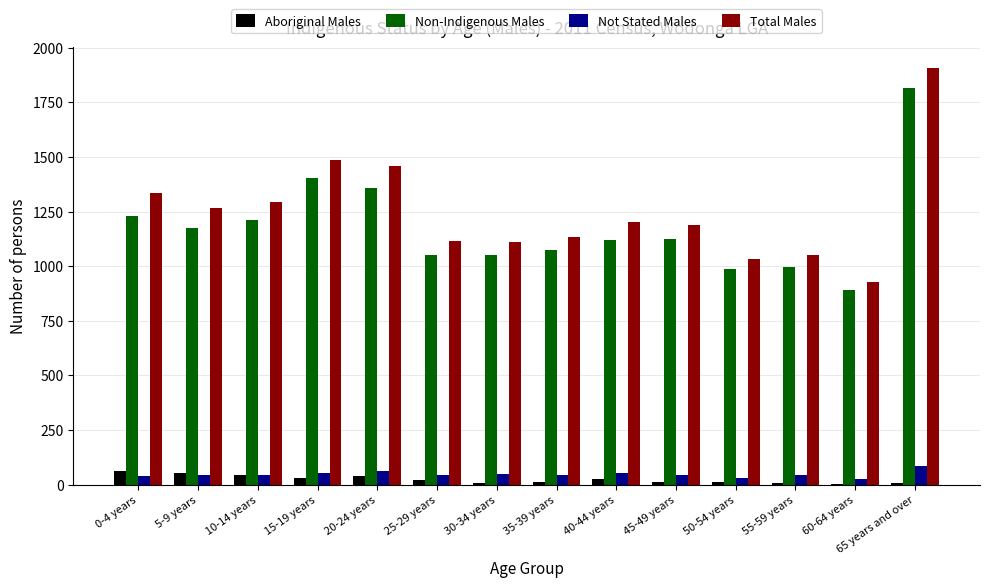

What is the maximum value for Total Males?

1908